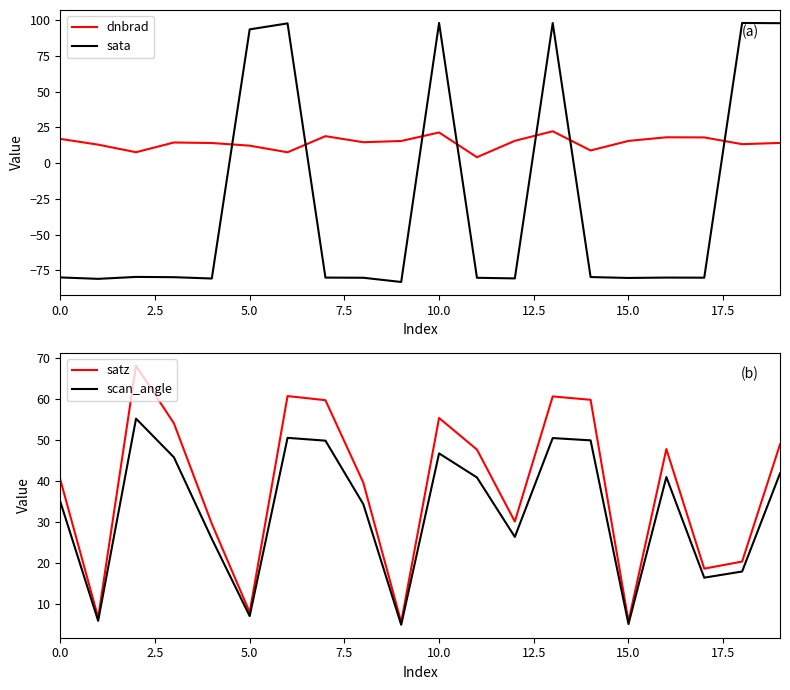

The value of satz at 5.0 is 2.1. True or false?

False